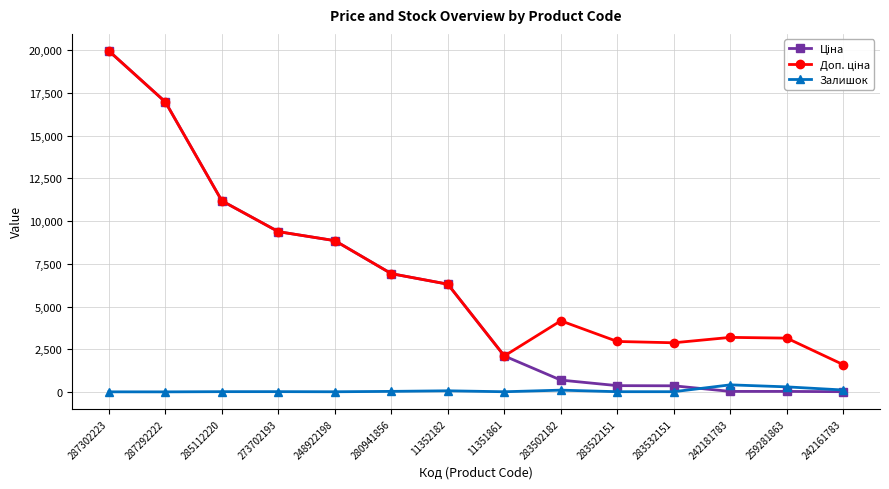

What is the greatest value displayed?

19964.2